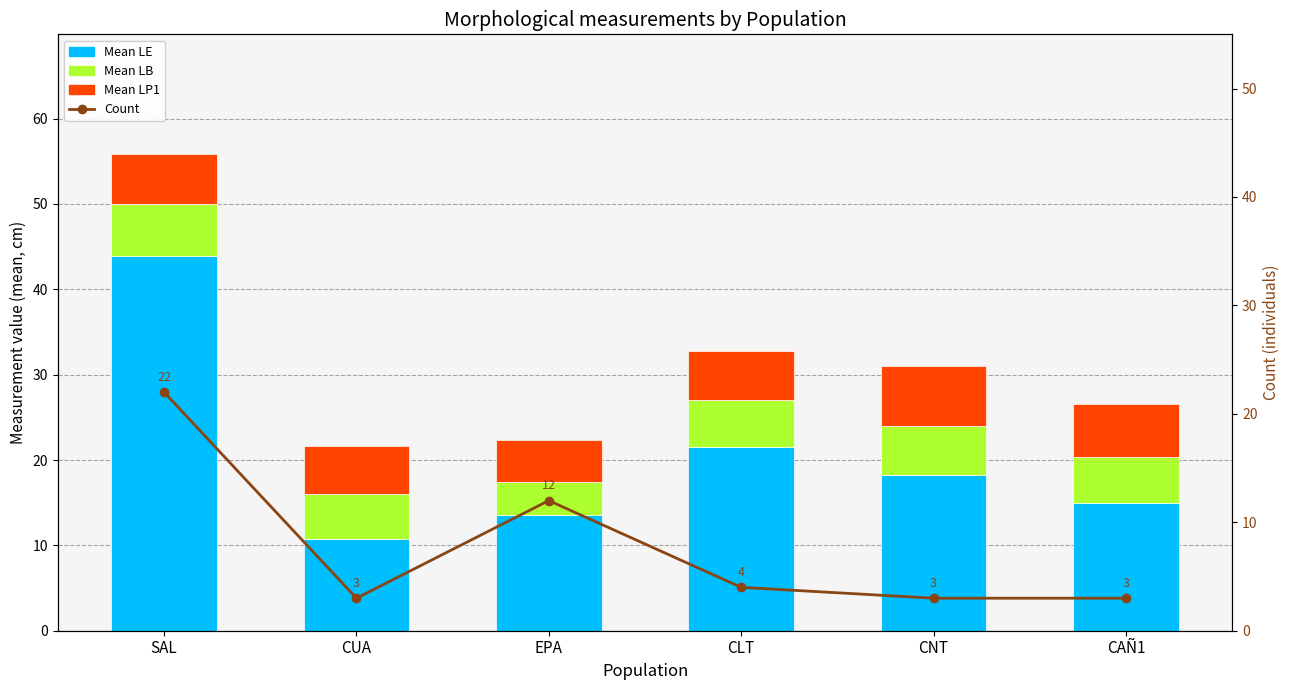

At which label does Mean LE first exceed 18?

SAL